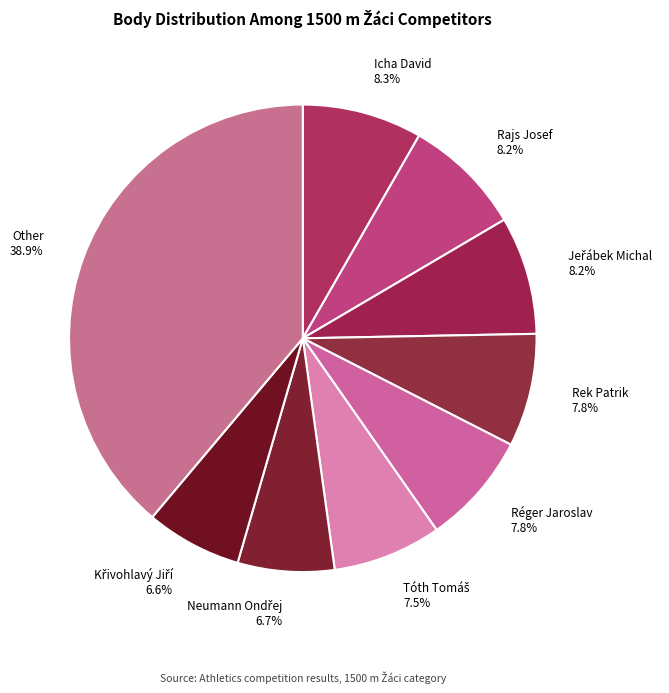

Count the number of slices in the pie.

9